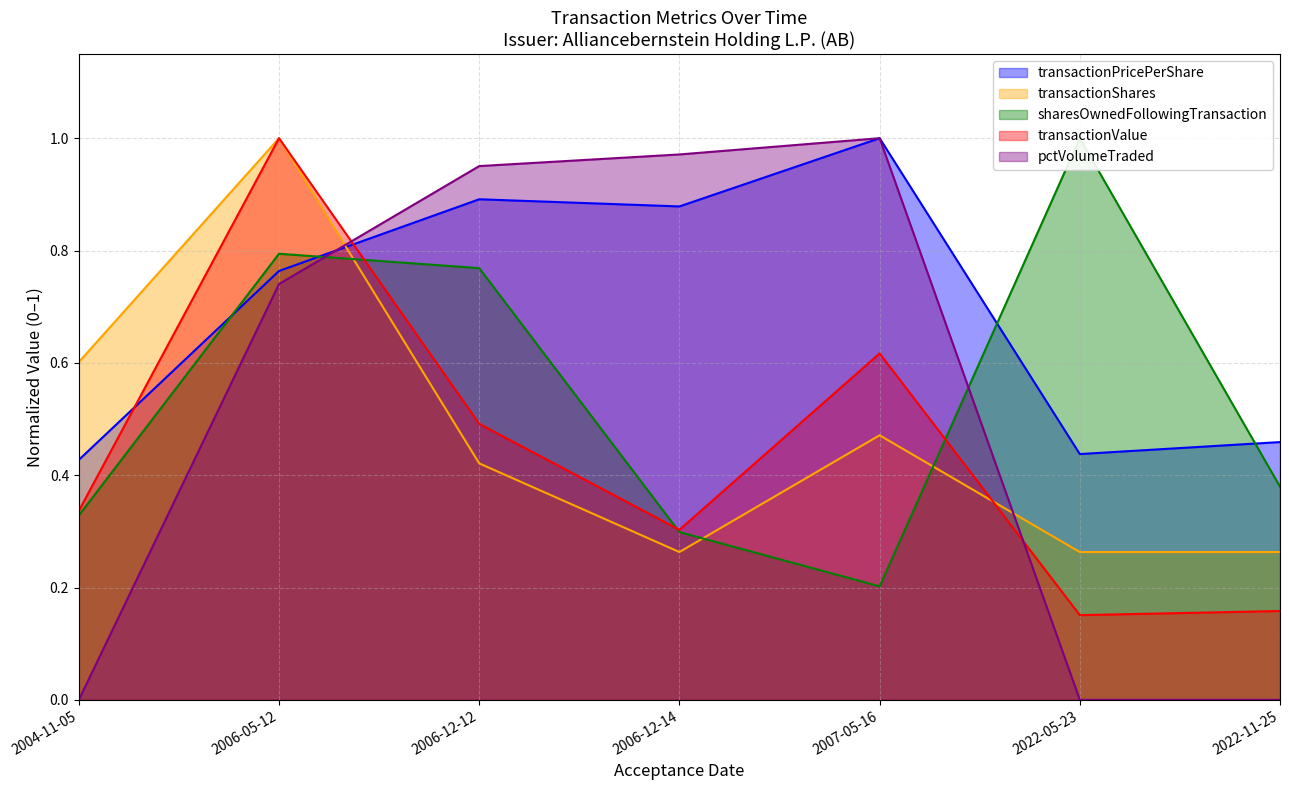

Does the chart have visible grid lines?

Yes